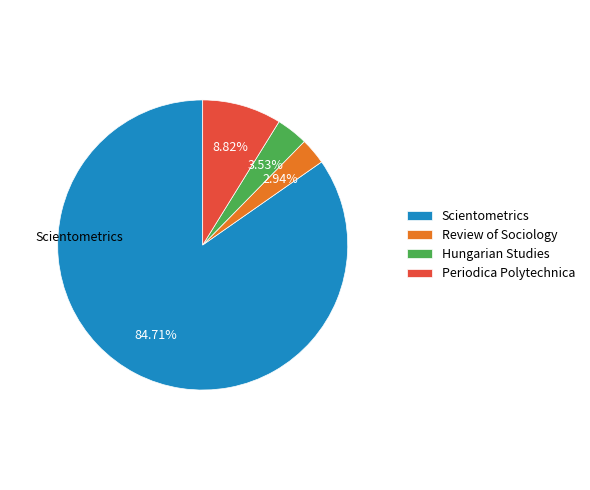

To the nearest percent, what is the difference between the Periodica Polytechnica and Hungarian Studies slice percentages?

5%